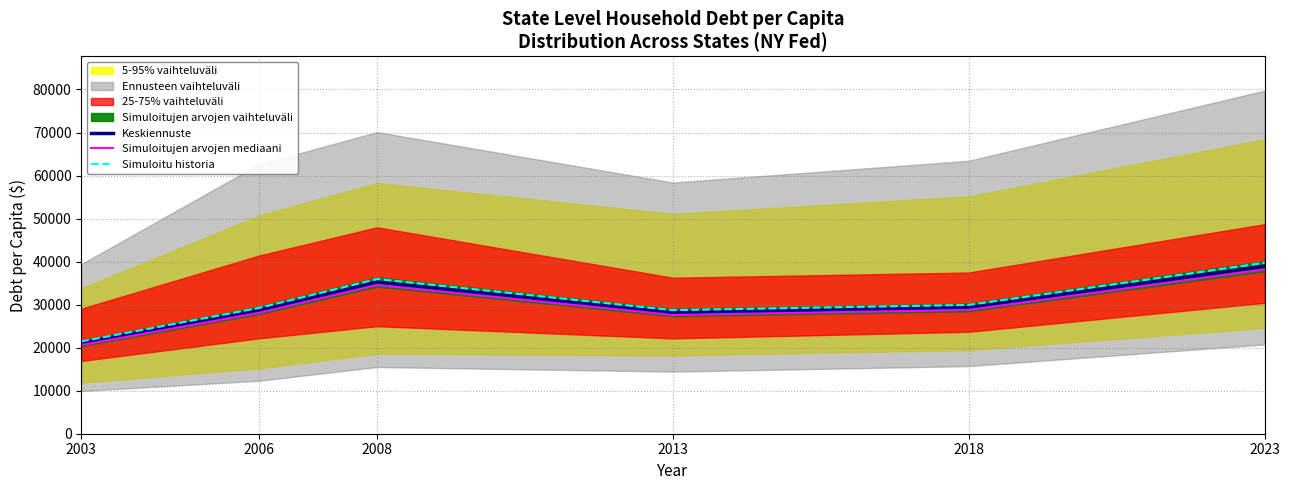

Where is Simuloitujen arvojen mediaani nearest to the value 29375?

2018